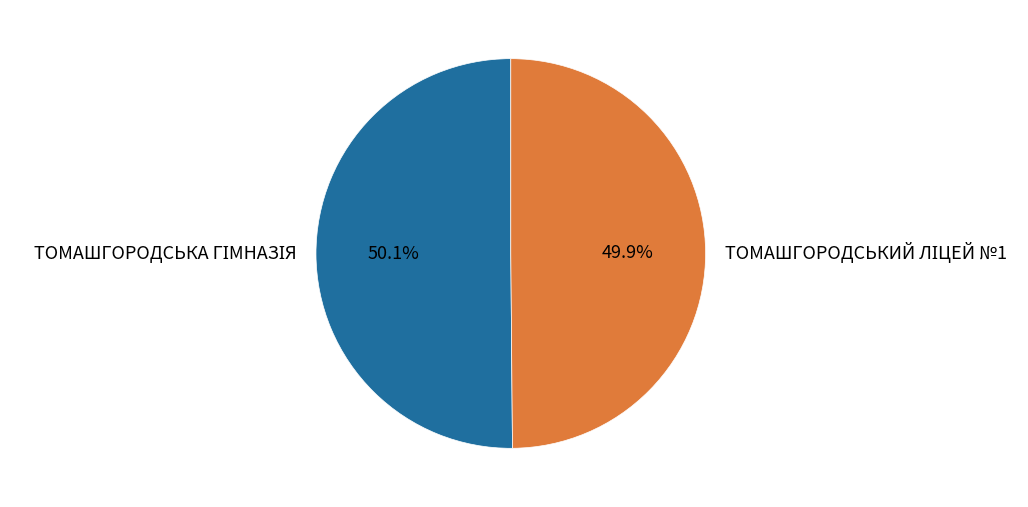

Count the number of slices in the pie.

2